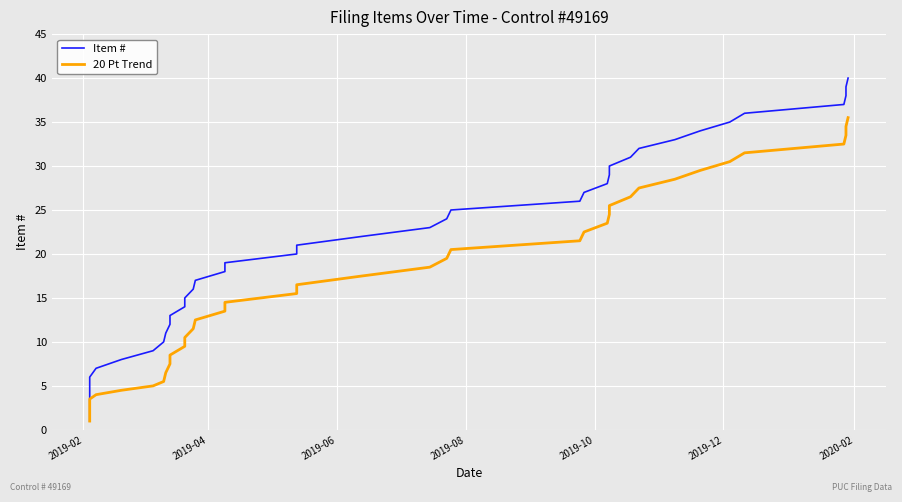

True or false: Item # and 20 Pt Trend intersect in this chart.

False